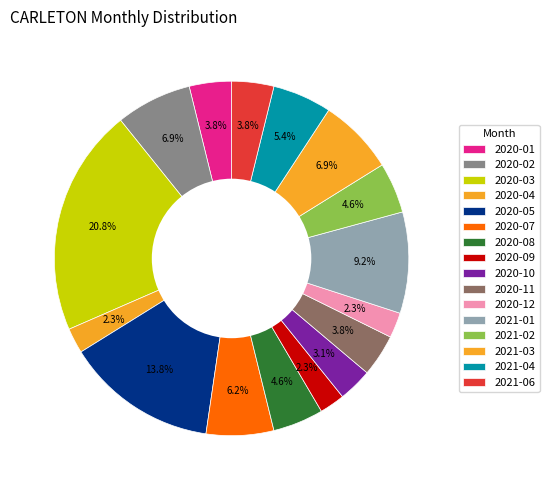

How many segments does this pie chart have?

16